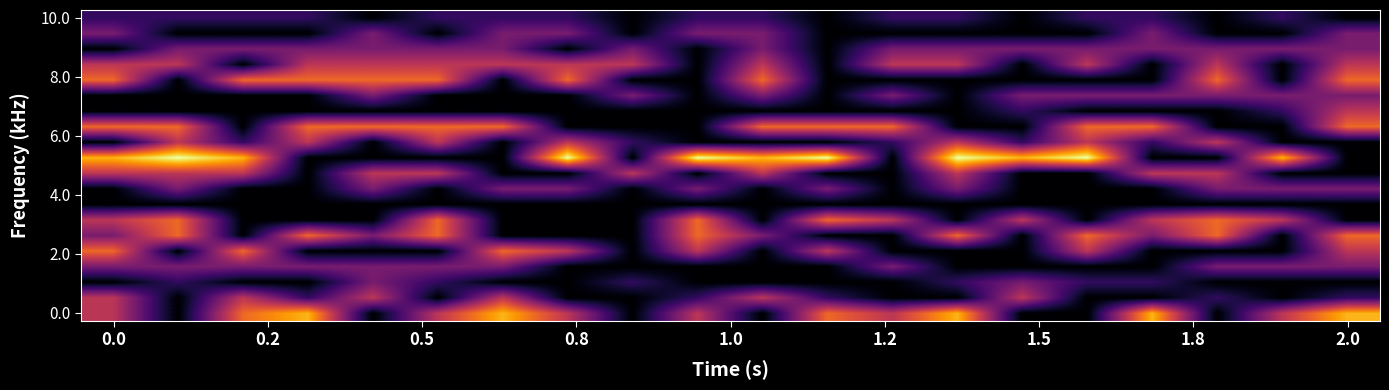

At how many categories does at least one series exceed 0?

20